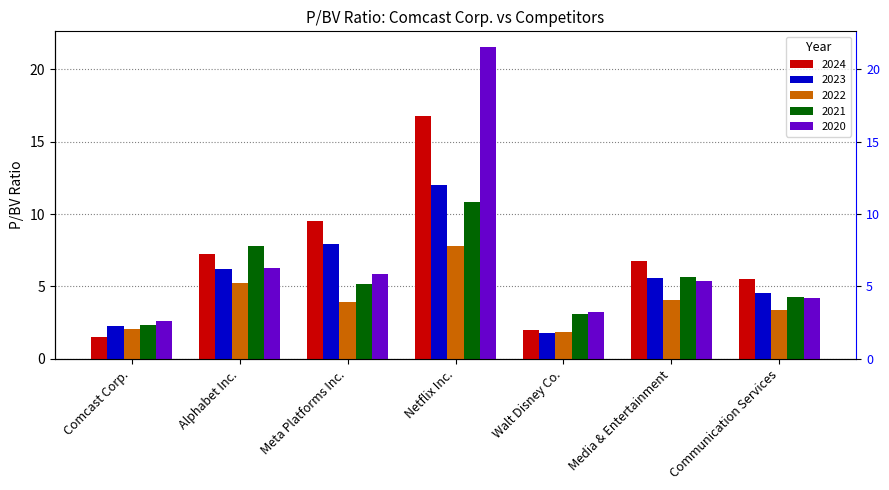

Which series has the largest total across all categories?

2024